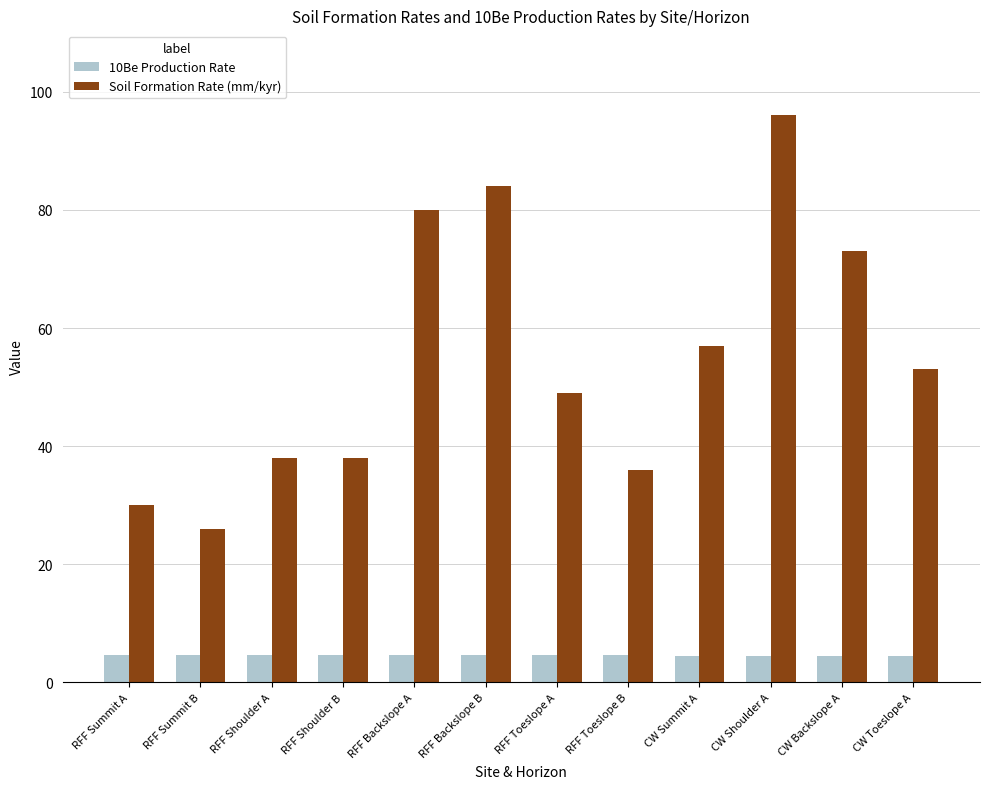

Where is Soil Formation Rate (mm/kyr) nearest to the value 61?

CW Summit A